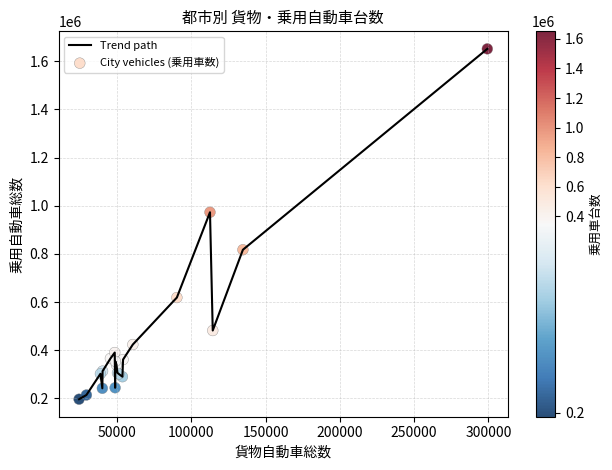

What is the difference between the maximum and minimum values?

1454507